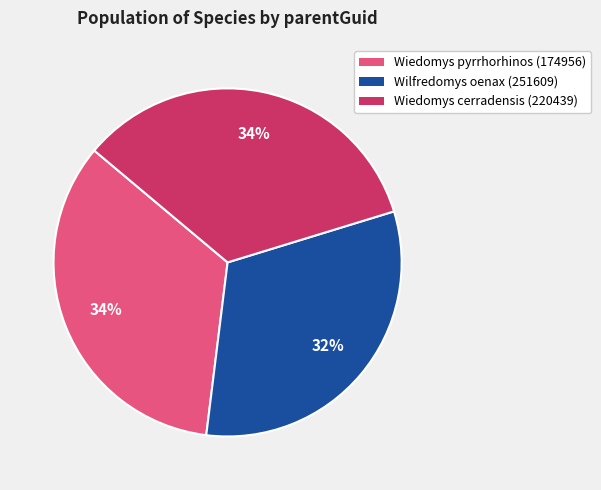

To the nearest percent, what is the average slice percentage?

33%